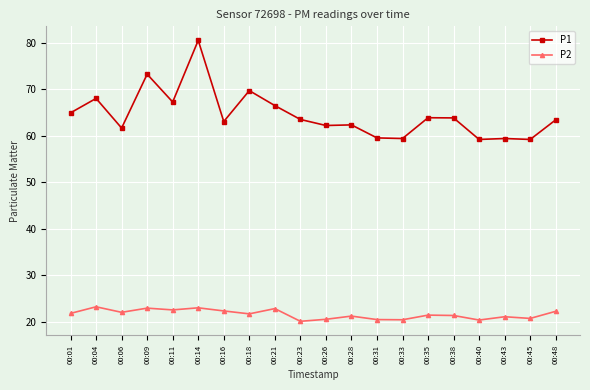

Which series has the widest spread of values?

P1